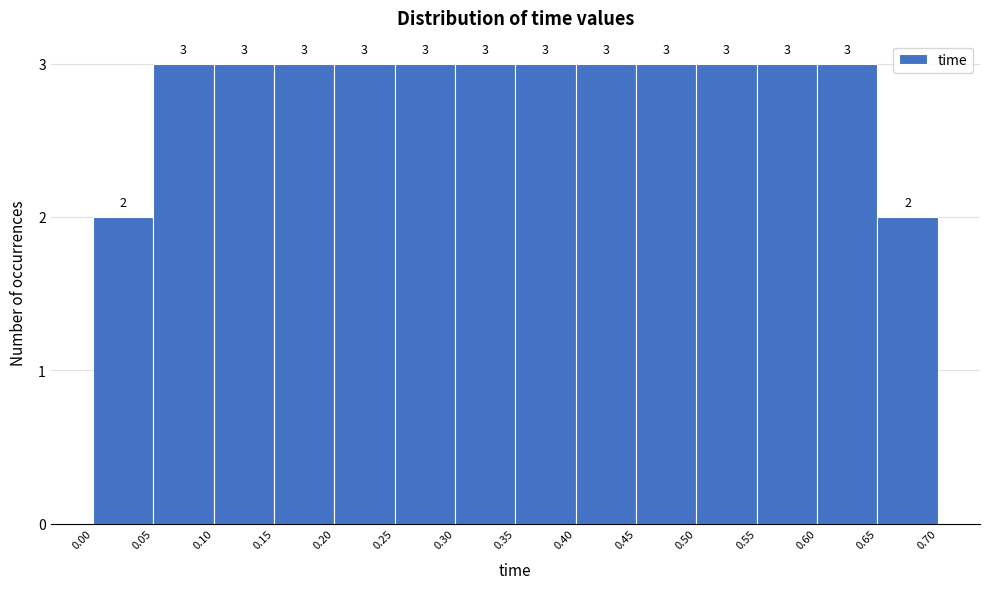

Reading left to right, list every bar in this chart as the range it spans on the x-axis followed by its height.

0.00 to 0.05: 2
0.05 to 0.10: 3
0.10 to 0.15: 3
0.15 to 0.20: 3
0.20 to 0.25: 3
0.25 to 0.30: 3
0.30 to 0.35: 3
0.35 to 0.40: 3
0.40 to 0.45: 3
0.45 to 0.50: 3
0.50 to 0.55: 3
0.55 to 0.60: 3
0.60 to 0.65: 3
0.65 to 0.70: 2